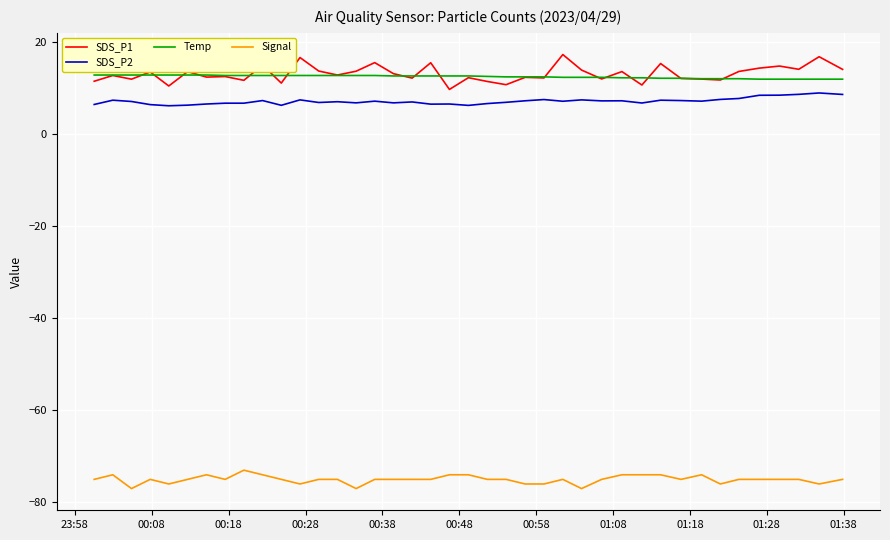

Count the Temp values in the range 12 to 13.

40